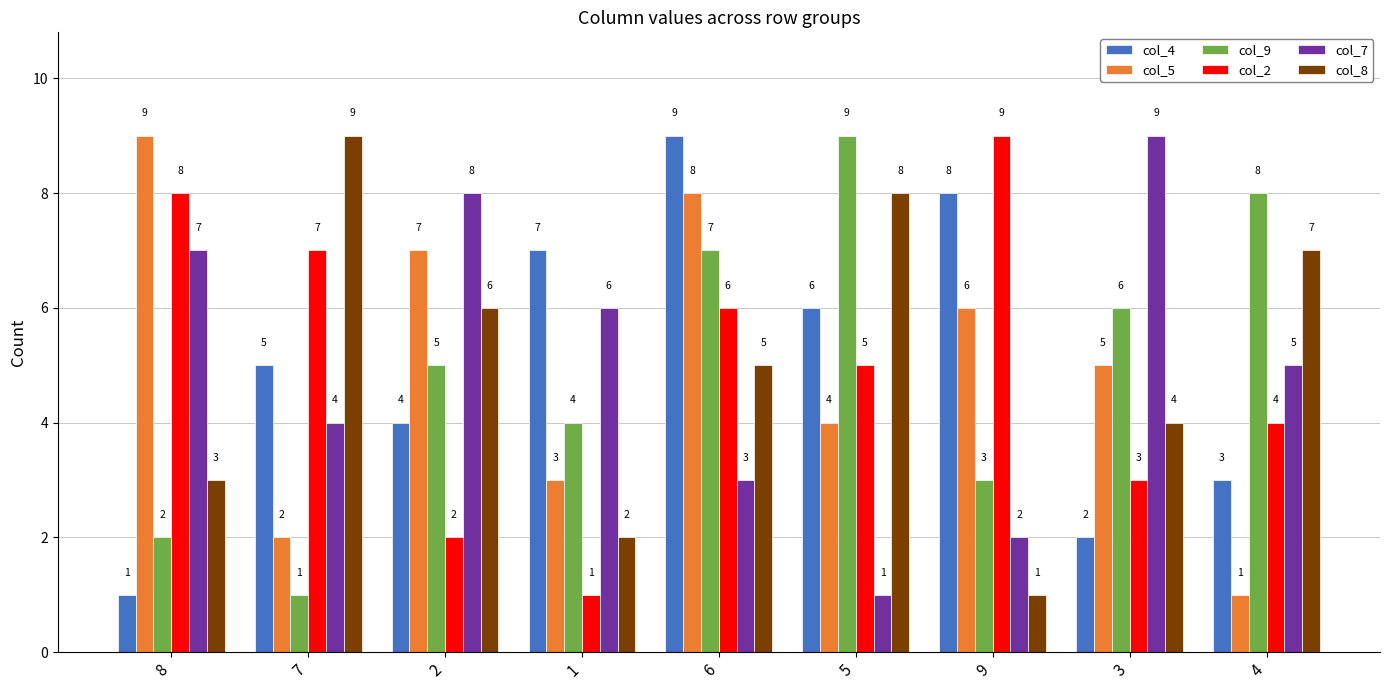

Between 1 and 4, which series saw the biggest shift?

col_8